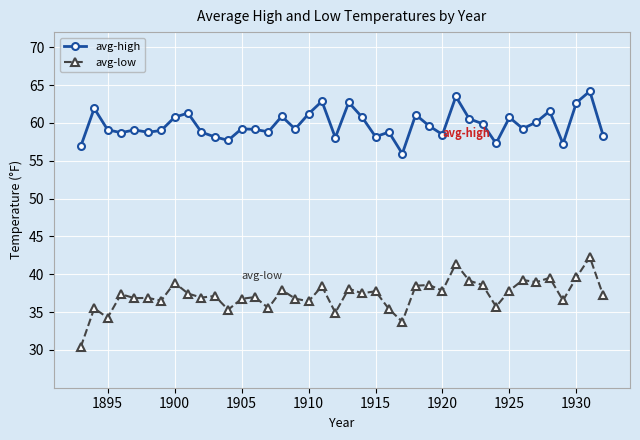

What is the lowest value of the avg-low series?

30.4